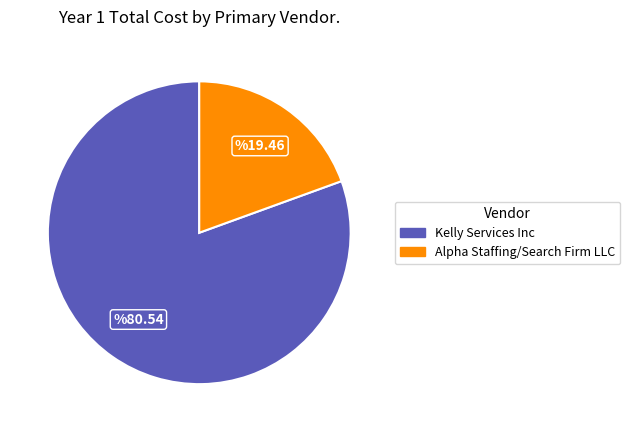

Is there a majority slice in this chart?

Yes